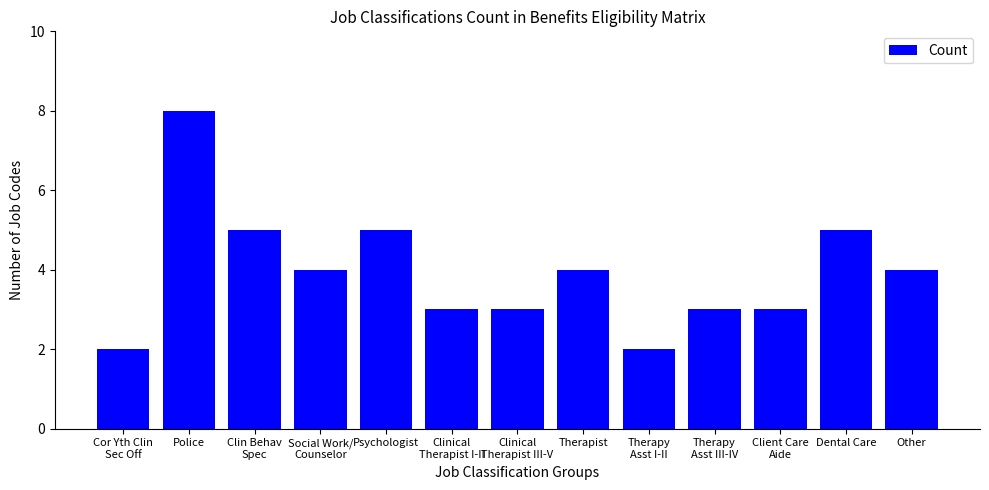

Reading left to right, extract all data points from this chart.

Cor Yth Clin
Sec Off=2	Police=8	Clin Behav
Spec=5	Social Work/
Counselor=4	Psychologist=5	Clinical
Therapist I-II=3	Clinical
Therapist III-V=3	Therapist=4	Therapy
Asst I-II=2	Therapy
Asst III-IV=3	Client Care
Aide=3	Dental Care=5	Other=4